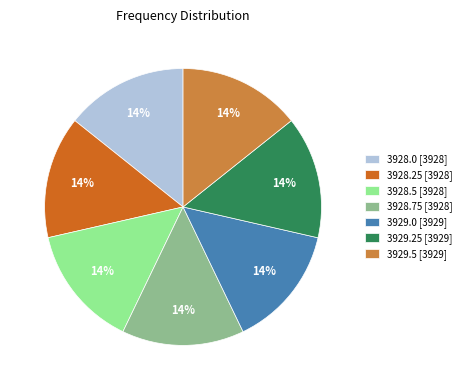

To the nearest percent, what is the combined percentage of 3928.75 and 3928.5?

29%